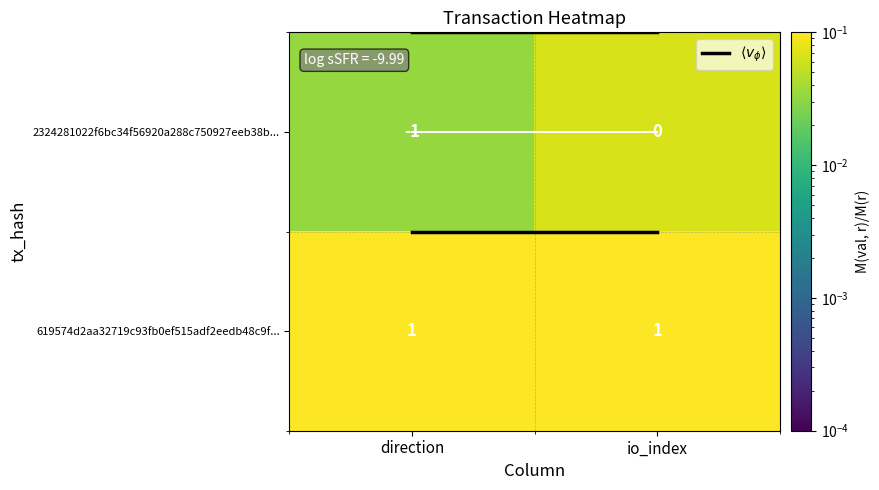

Reading left to right, transcribe all the data shown in this chart.

2324281022f6bc34f56920a288c750927eeb38b...: direction=-1	io_index=0
619574d2aa32719c93fb0ef515adf2eedb48c9f...: direction=1	io_index=1